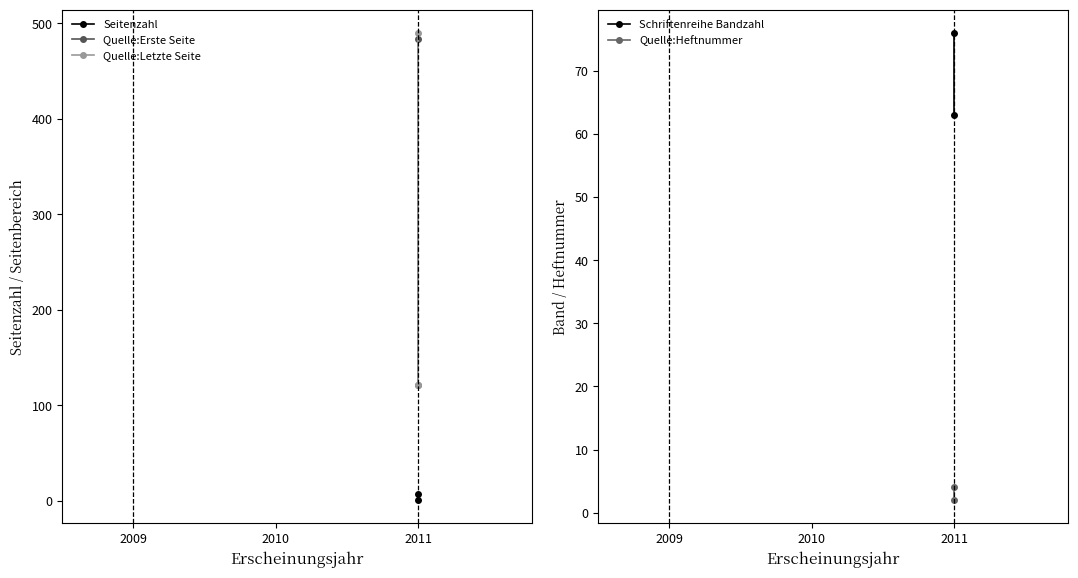

How many data points in Quelle:Letzte Seite are less than 490?

1